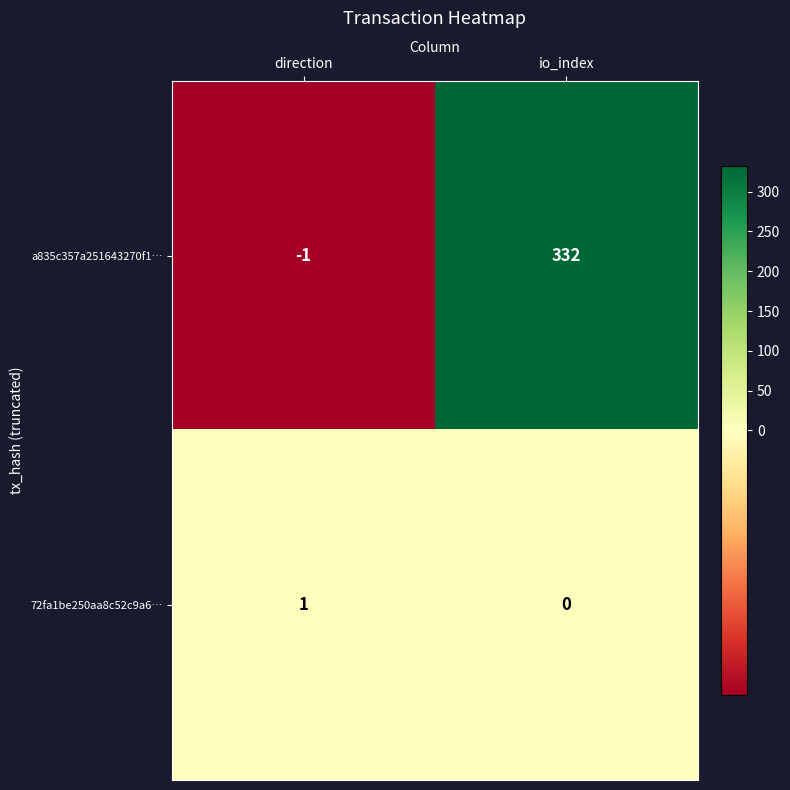

How many data points does each series have?

2